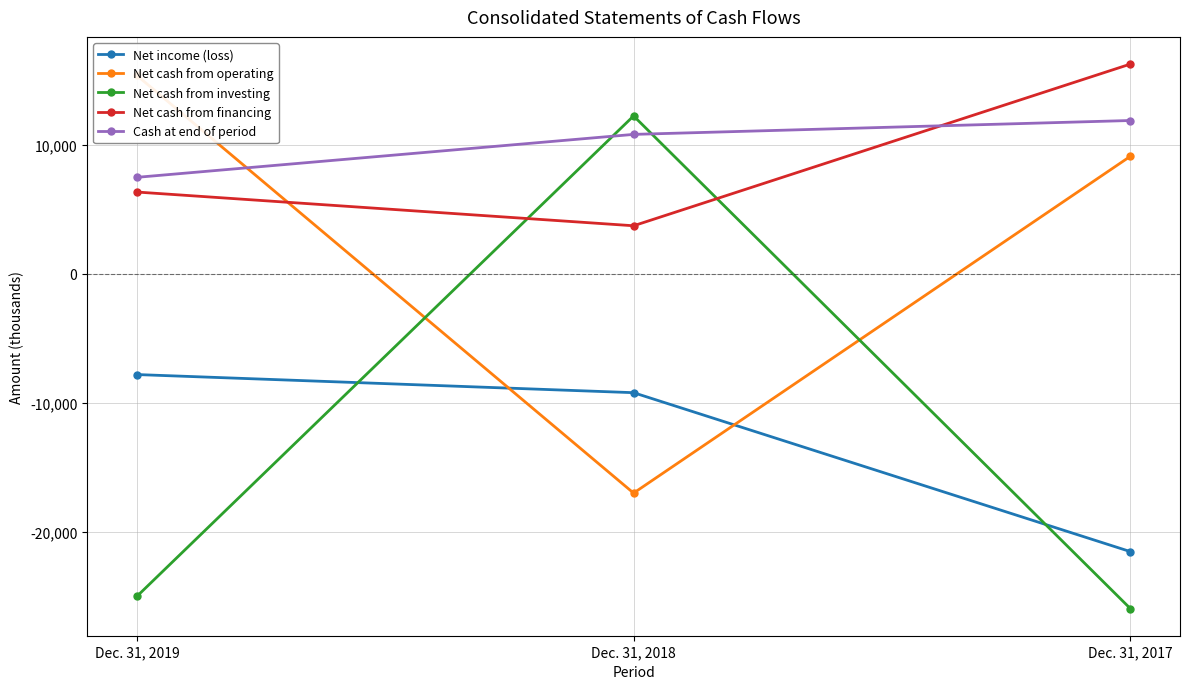

Is it true that Net income (loss) equals -21542 at Dec. 31, 2017?

True